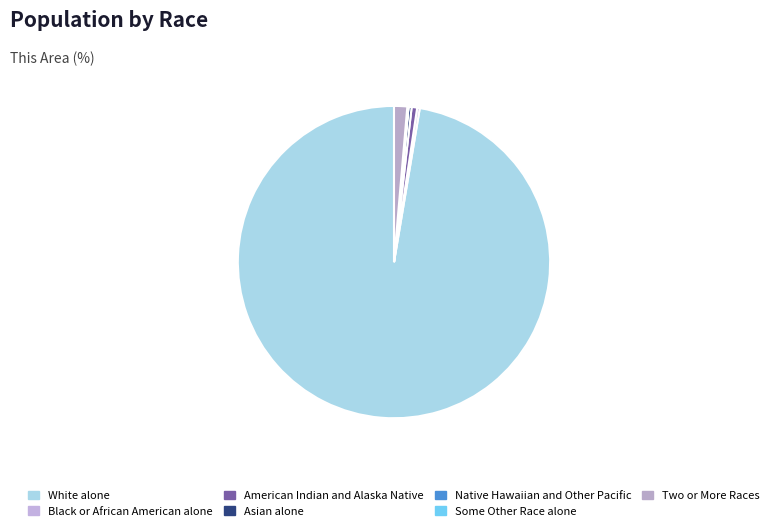

How many slices are in this pie chart?

7